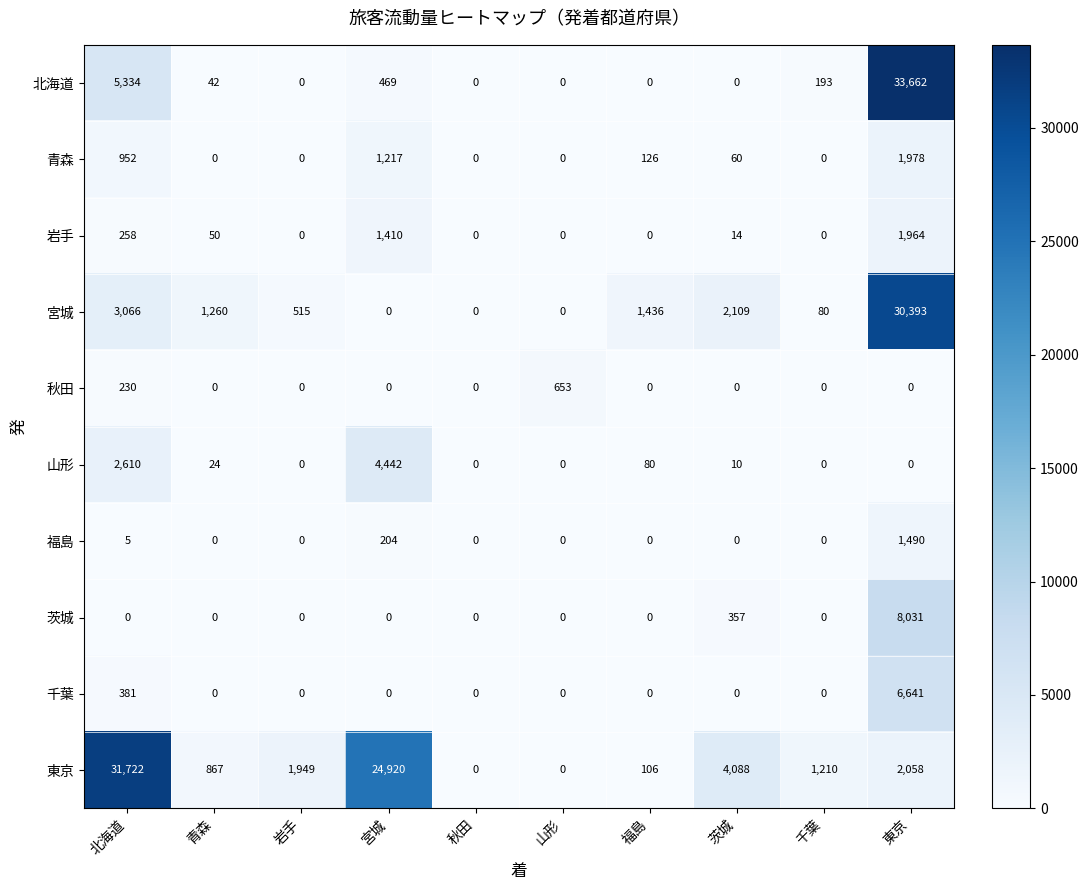

At how many categories does at least one series exceed 17938?

3